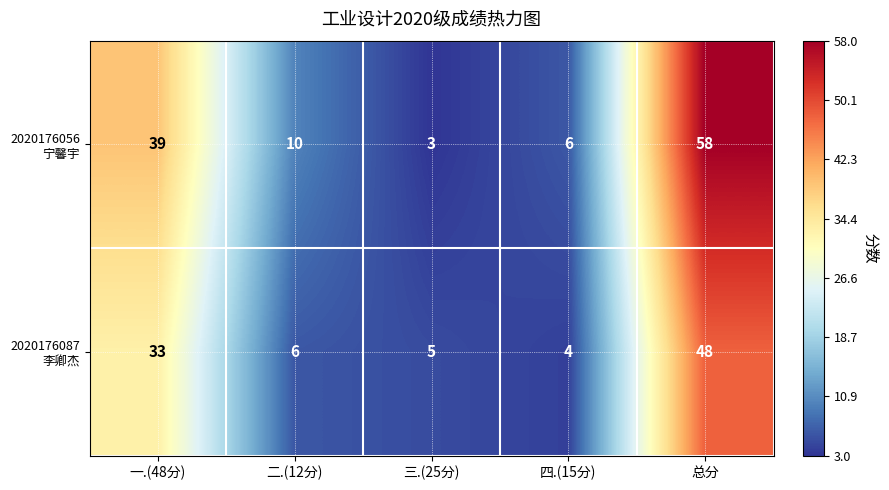

What is the total value across all series at 总分?

106